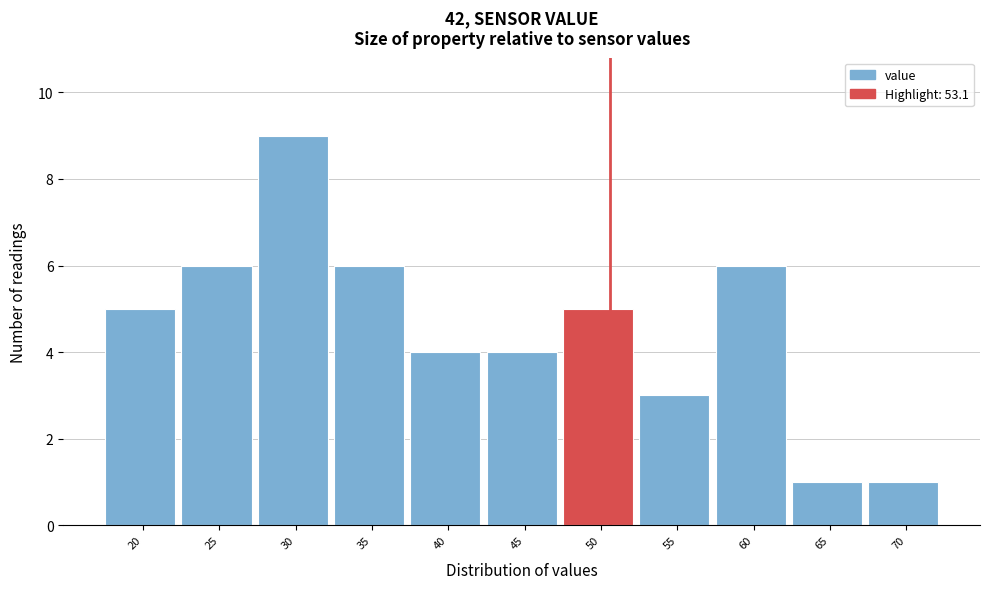

Reading left to right, transcribe all the data shown in this chart.

5	6	9	6	4	4	5	3	6	1	1